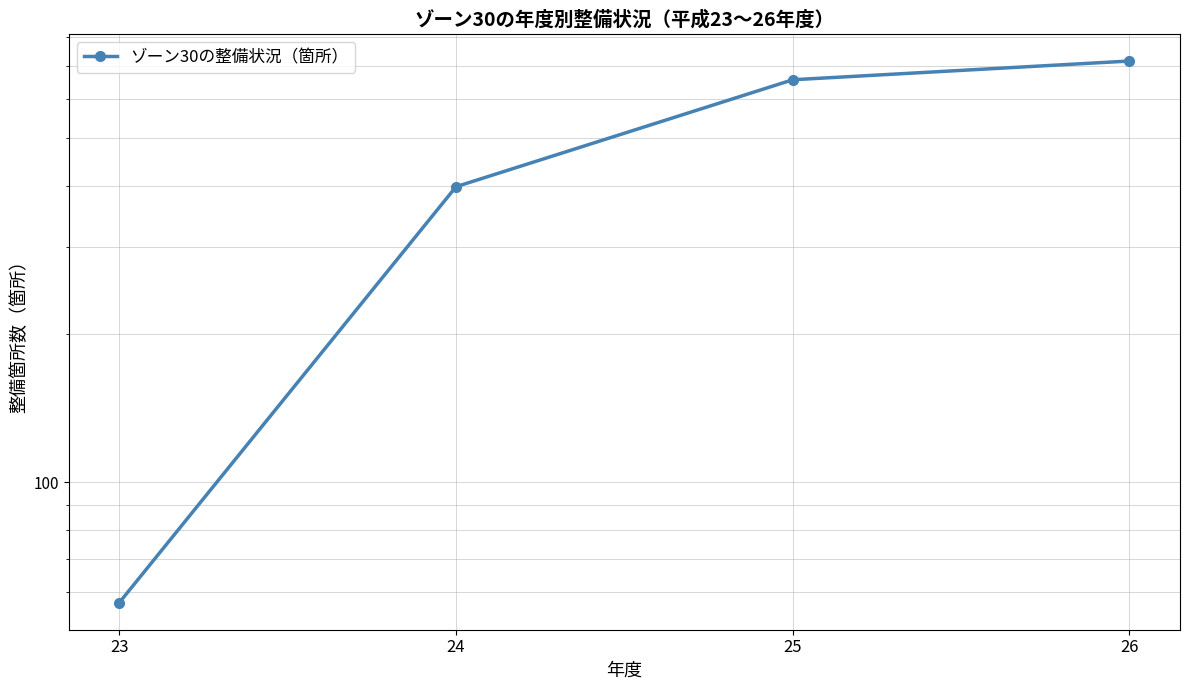

What is the smallest value displayed?

57